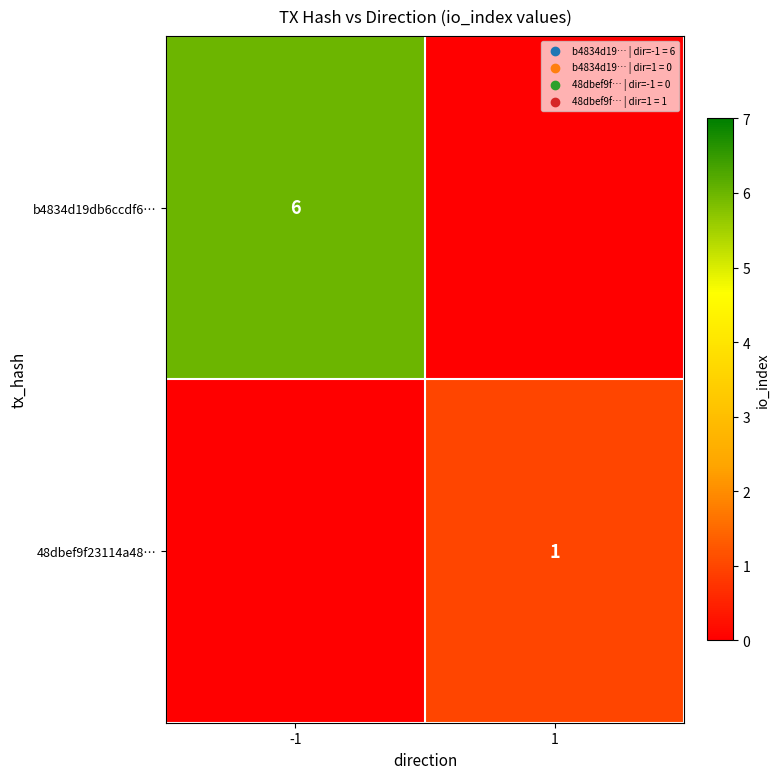

Count the number of categories in the chart.

2